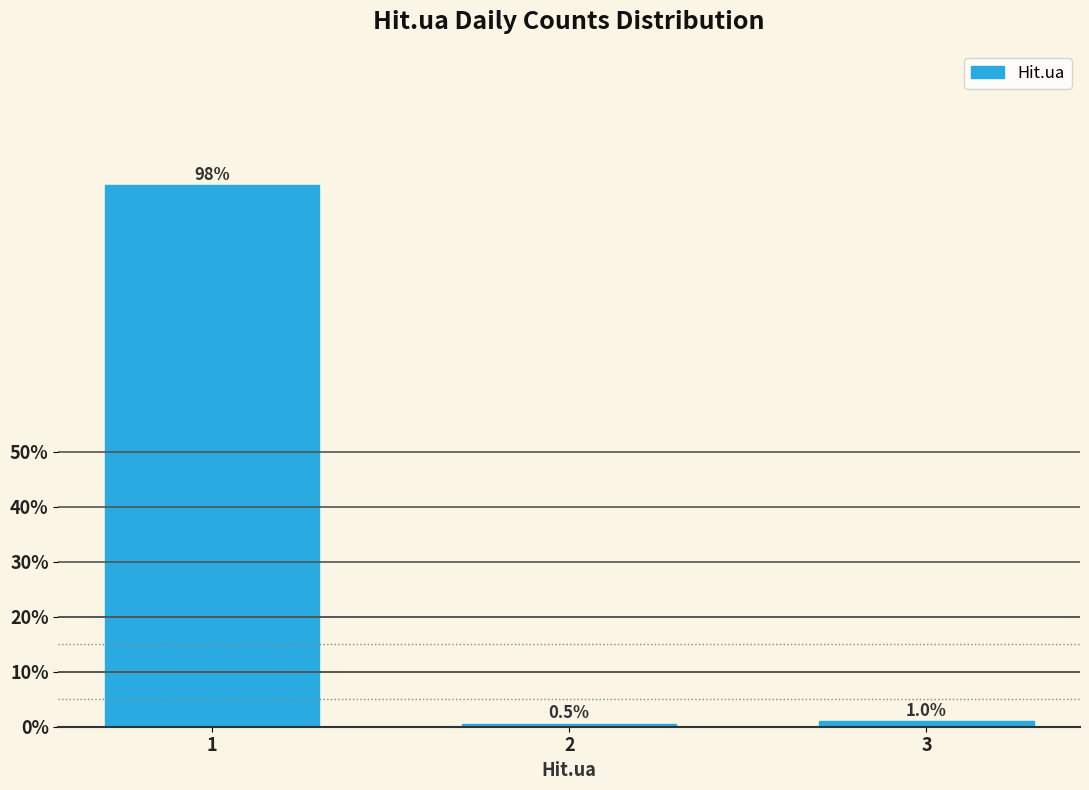

Reading left to right, list all the values displayed in this chart.

98.5	0.5	1.0